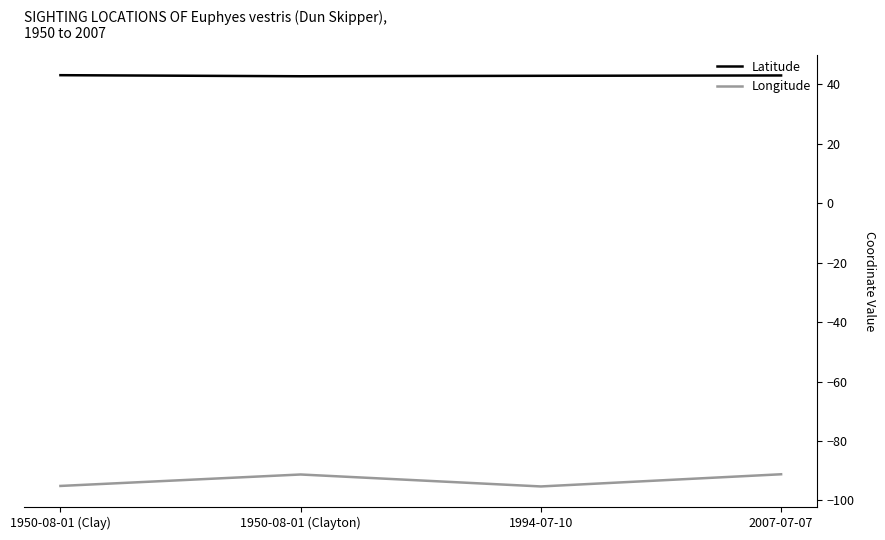

What is the minimum value shown in the chart?

-95.3